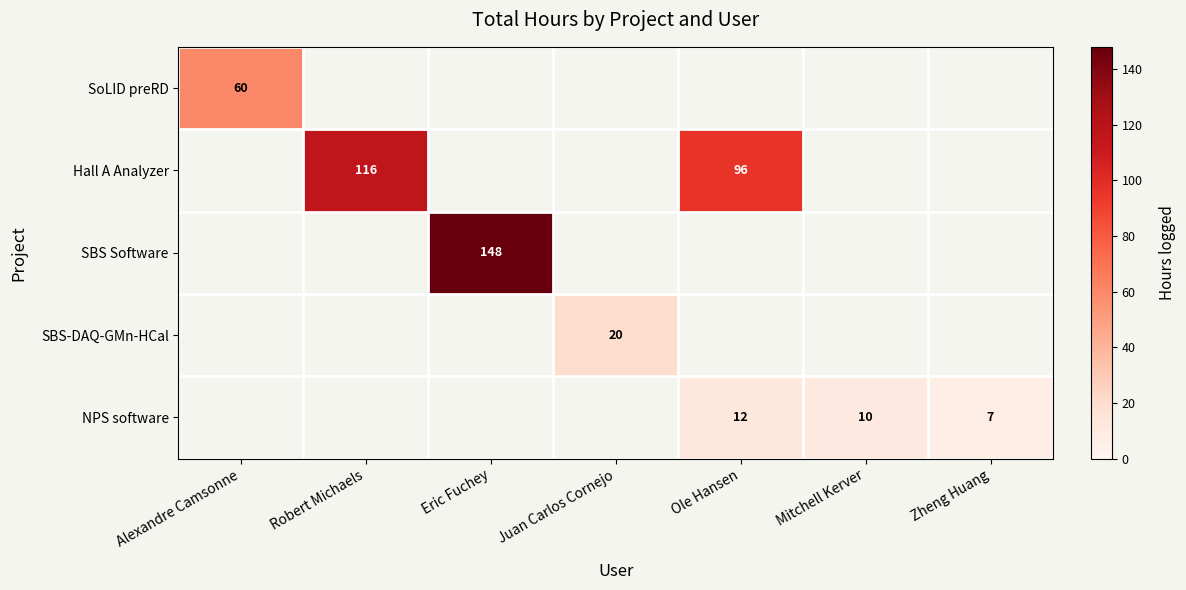

Count the number of categories in the chart.

7